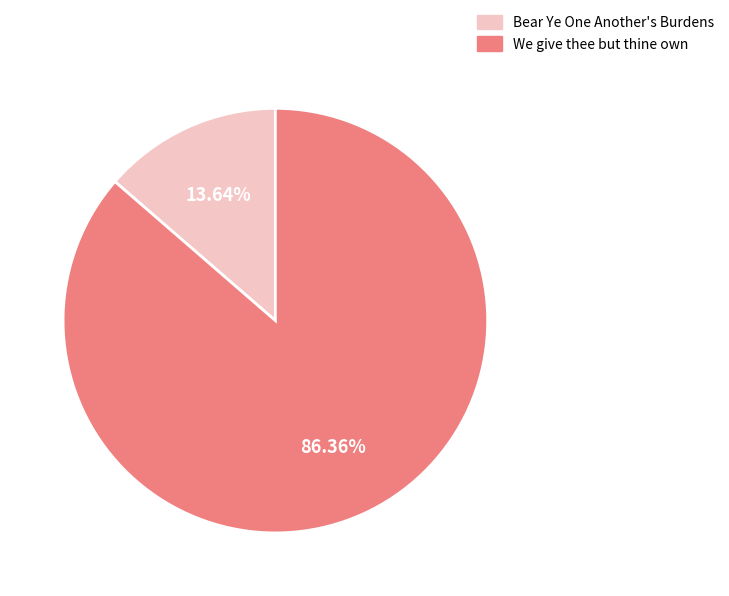

How many segments does this pie chart have?

2